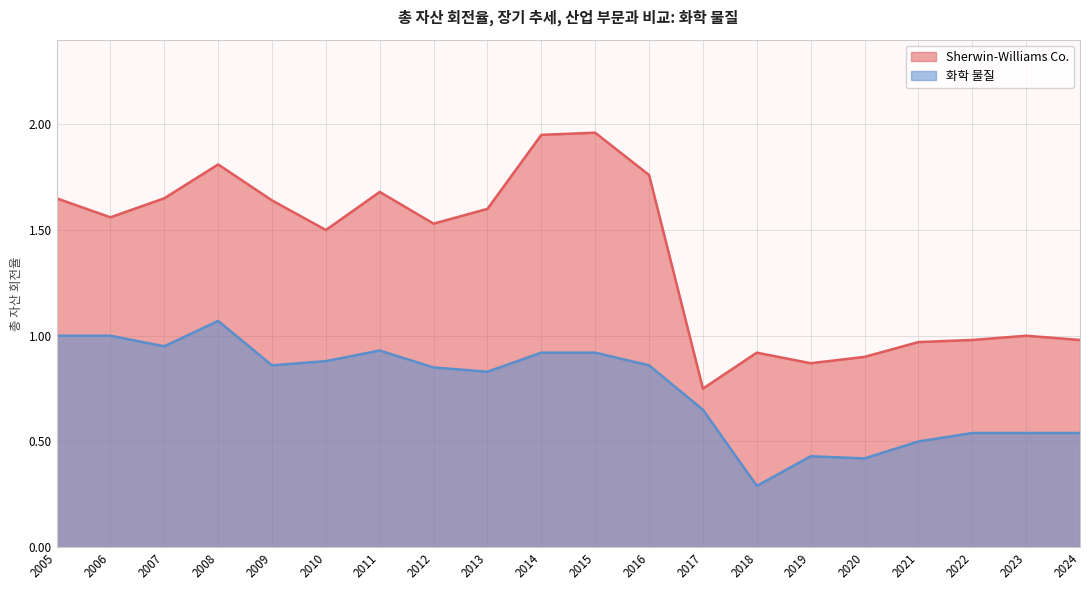

Reading left to right, transcribe all the data shown in this chart.

Sherwin-Williams Co.: 2005=1.6	2006=1.6	2007=1.6	2008=1.8	2009=1.6	2010=1.5	2011=1.7	2012=1.5	2013=1.6	2014=1.9	2015=2.0	2016=1.8	2017=0.8	2018=0.9	2019=0.9	2020=0.9	2021=1.0	2022=1.0	2023=1.0	2024=1.0
화학 물질: 2005=1.0	2006=1.0	2007=0.9	2008=1.1	2009=0.9	2010=0.9	2011=0.9	2012=0.8	2013=0.8	2014=0.9	2015=0.9	2016=0.9	2017=0.7	2018=0.3	2019=0.4	2020=0.4	2021=0.5	2022=0.5	2023=0.5	2024=0.5